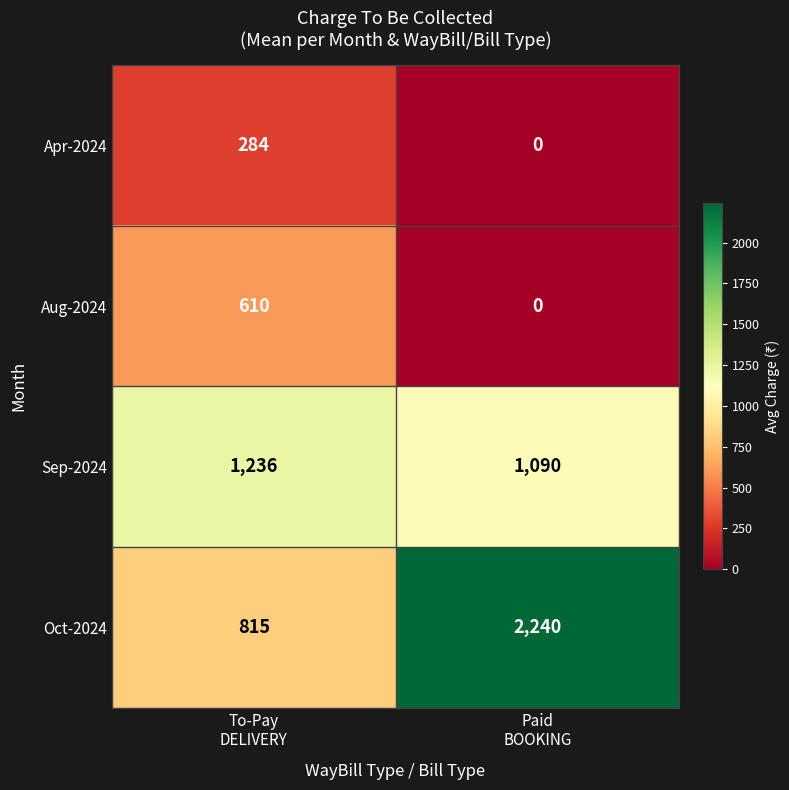

How many distinct data groups are displayed?

4